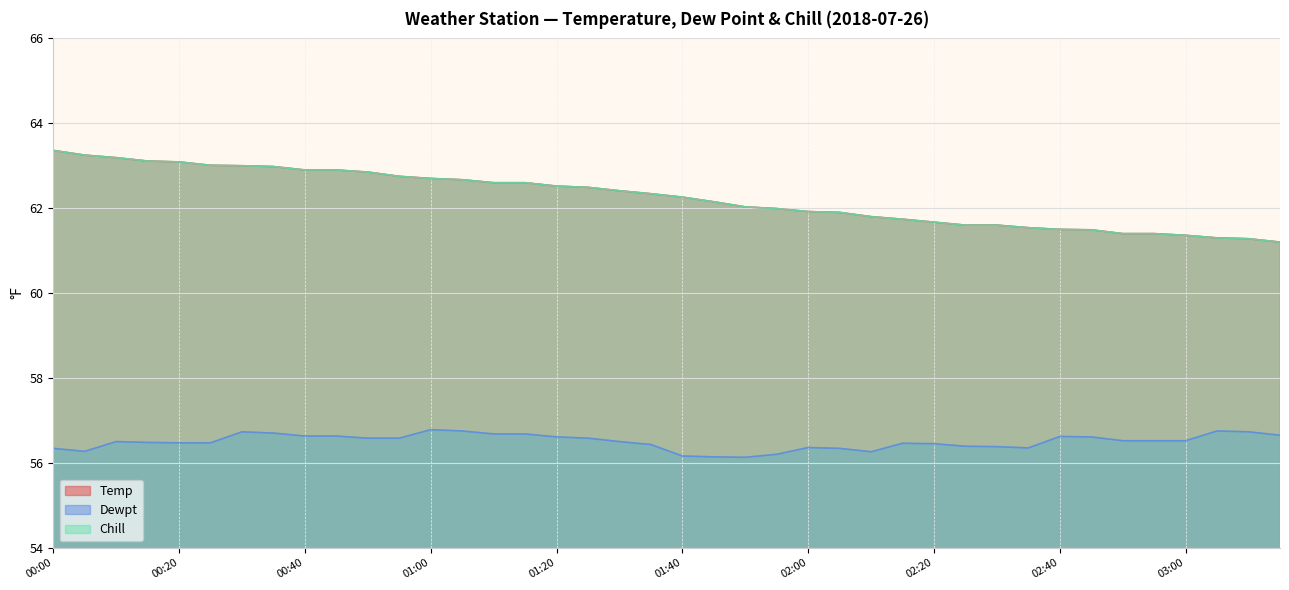

What is the maximum value for Temp?

63.4